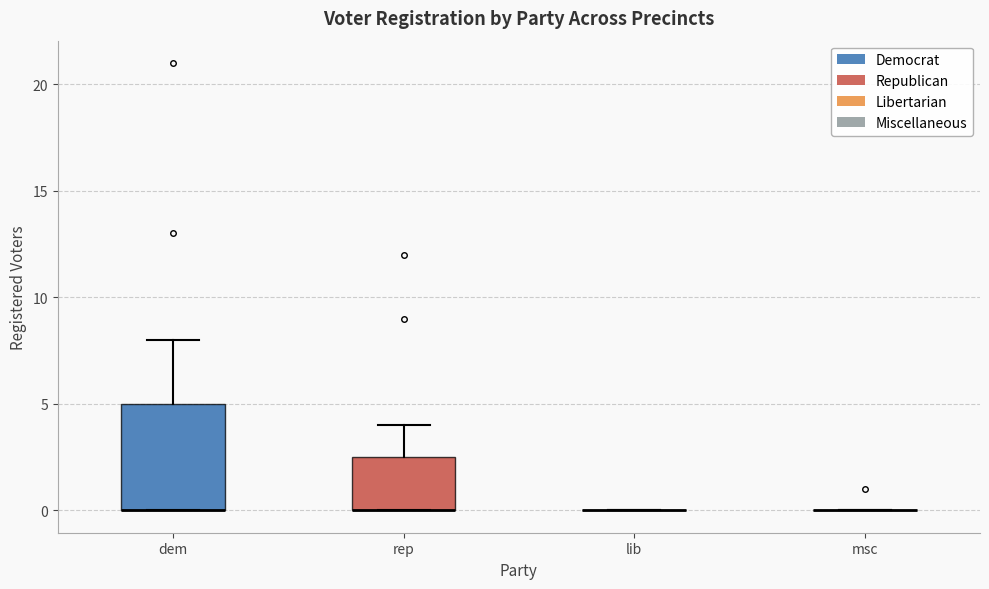

Comparing the boxes themselves (not the whiskers), which one is the tallest?

dem